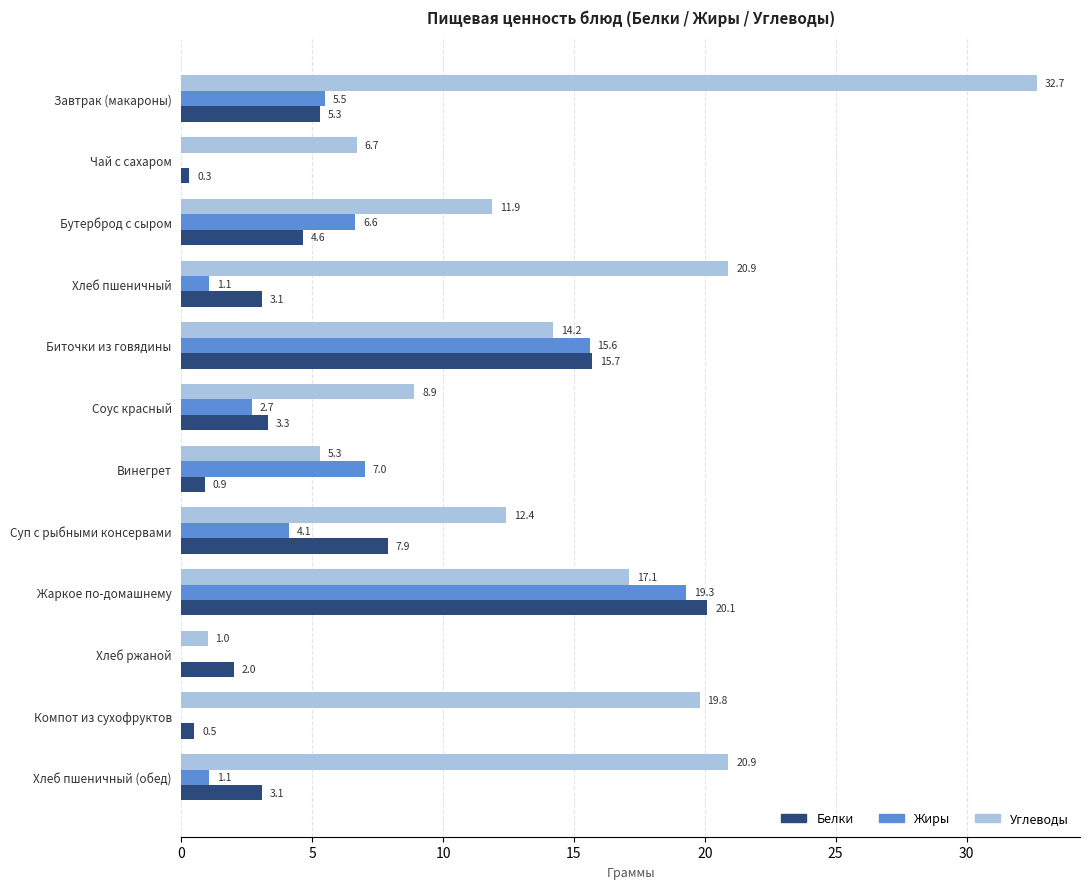

Read the Углеводы value at Соус красный.

8.9